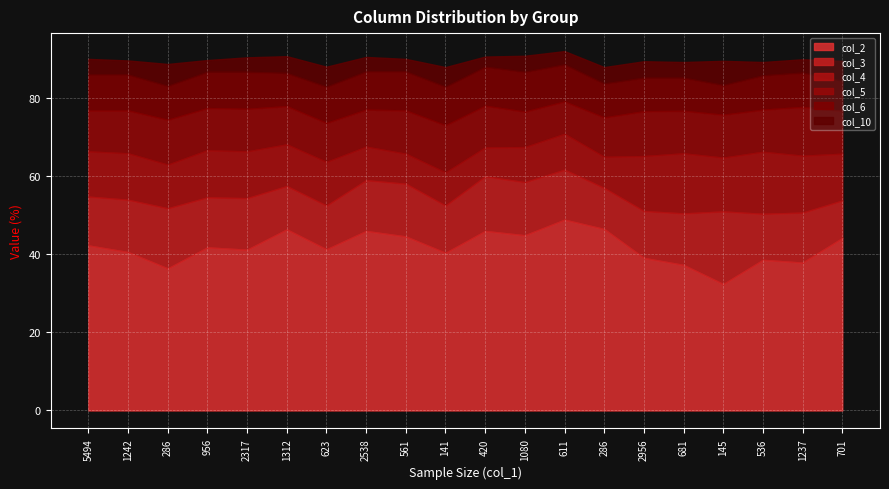

What is the total value across all series at 2956?

89.5